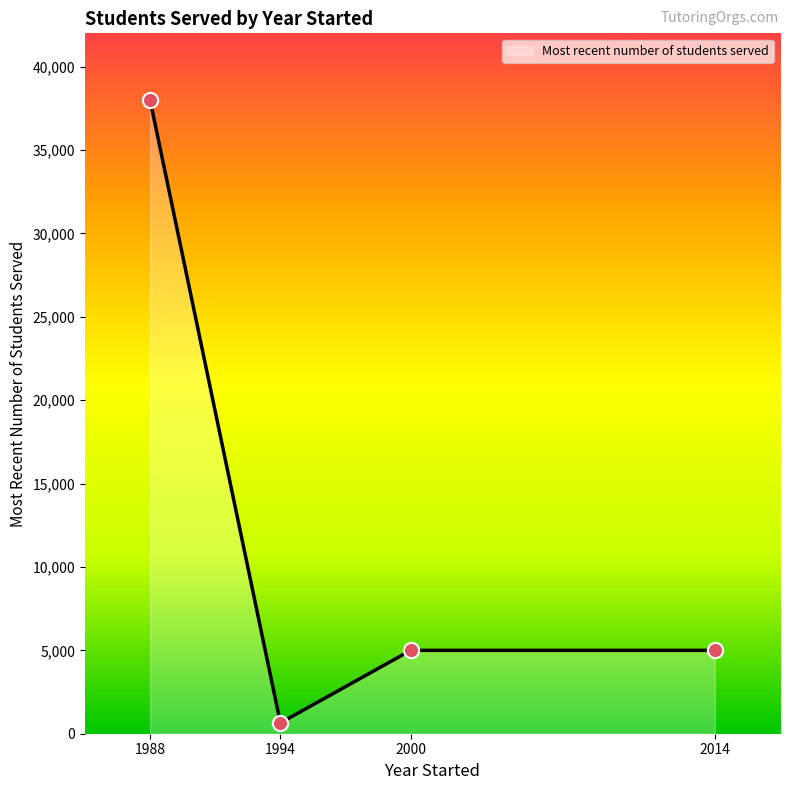

What is the maximum value shown in the chart?

38000.0